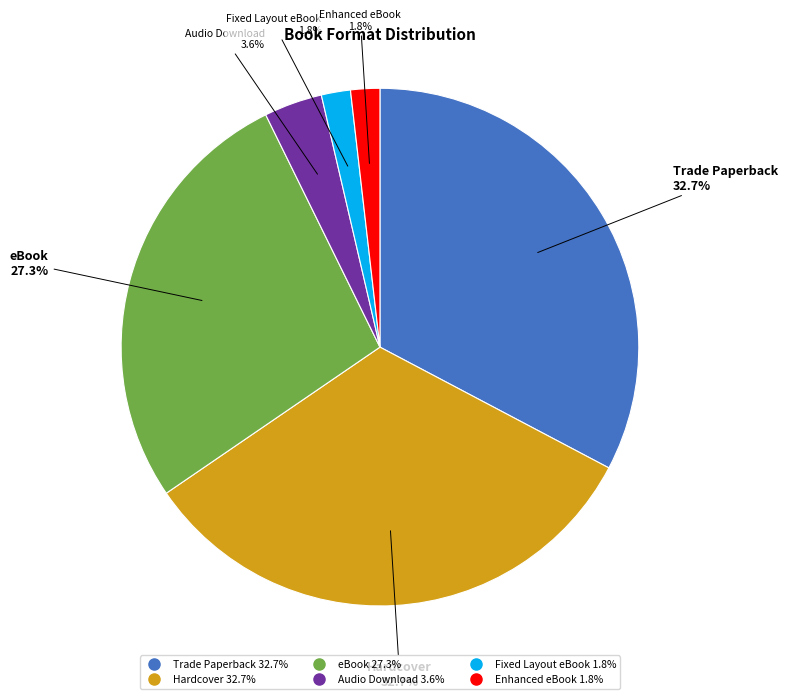

Between Fixed Layout eBook and eBook, which is larger?

eBook